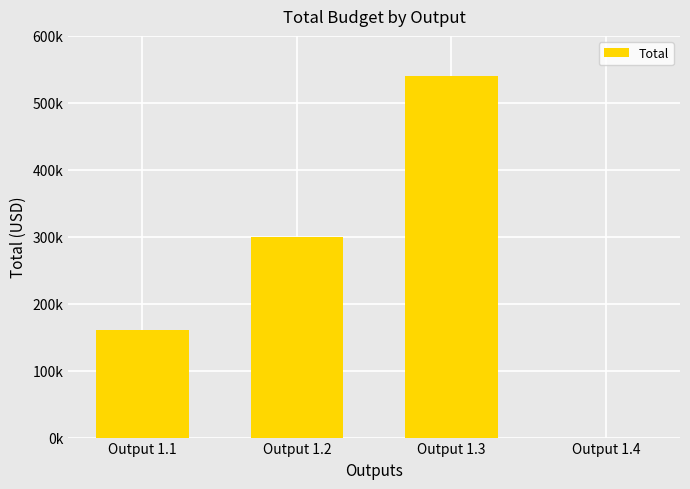

Which label corresponds to the largest value in the chart?

Output 1.3